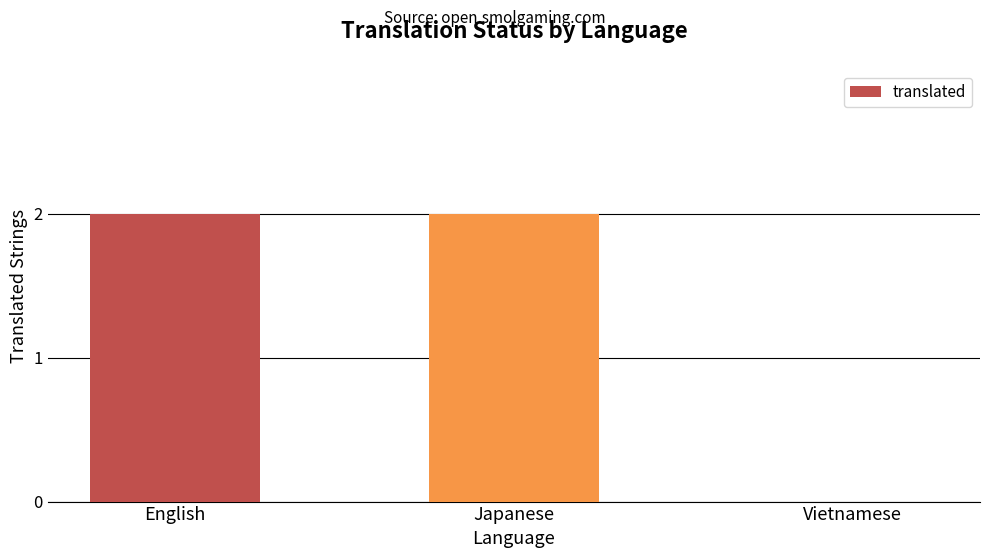

What is the change in value from English to Vietnamese?

-2